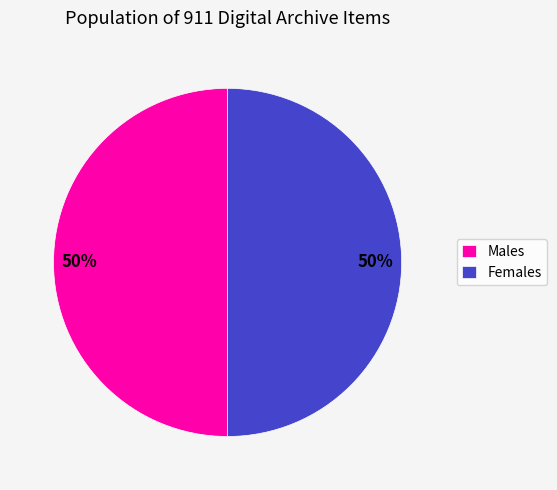

Count the number of slices in the pie.

2